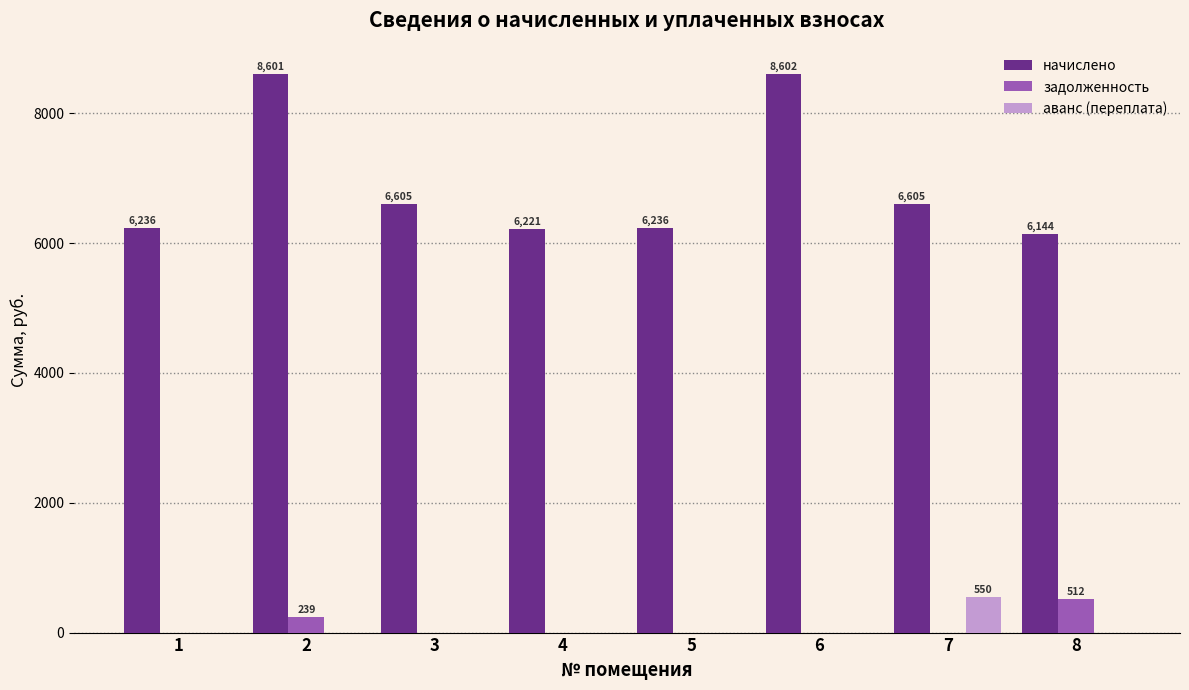

What is the sum of all задолженность values?

750.9